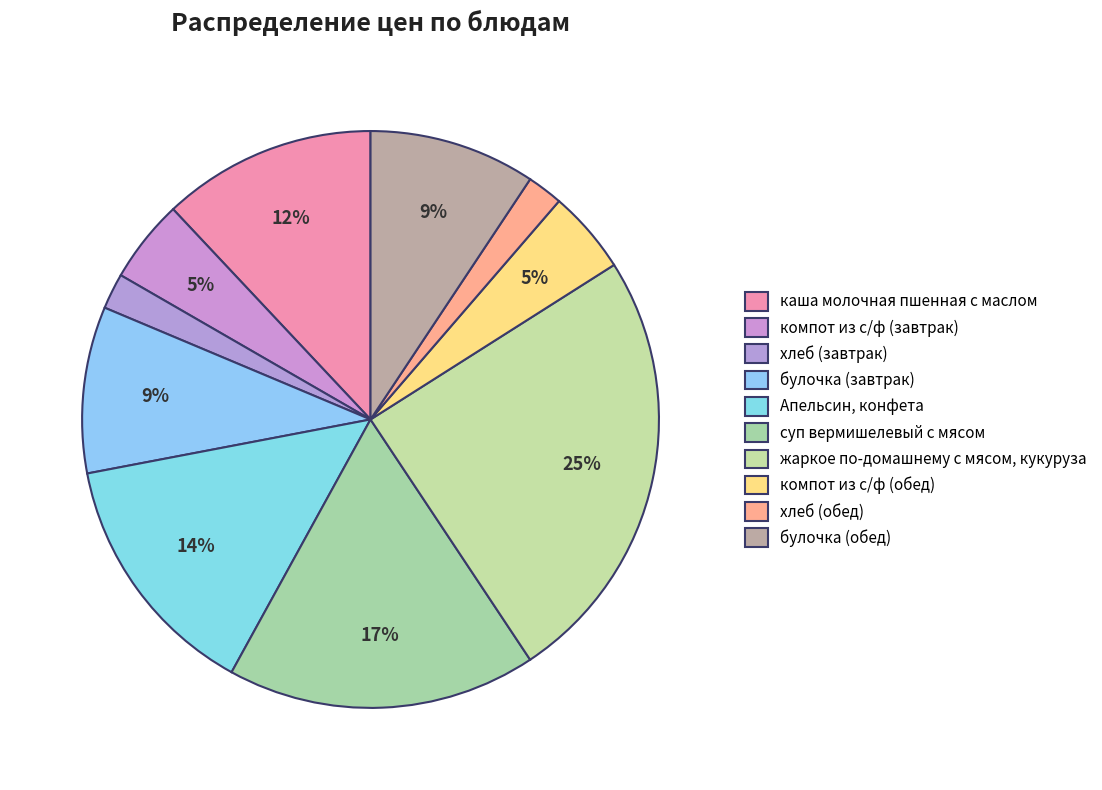

What percentage is the булочка (обед) slice, to the nearest percent?

9%